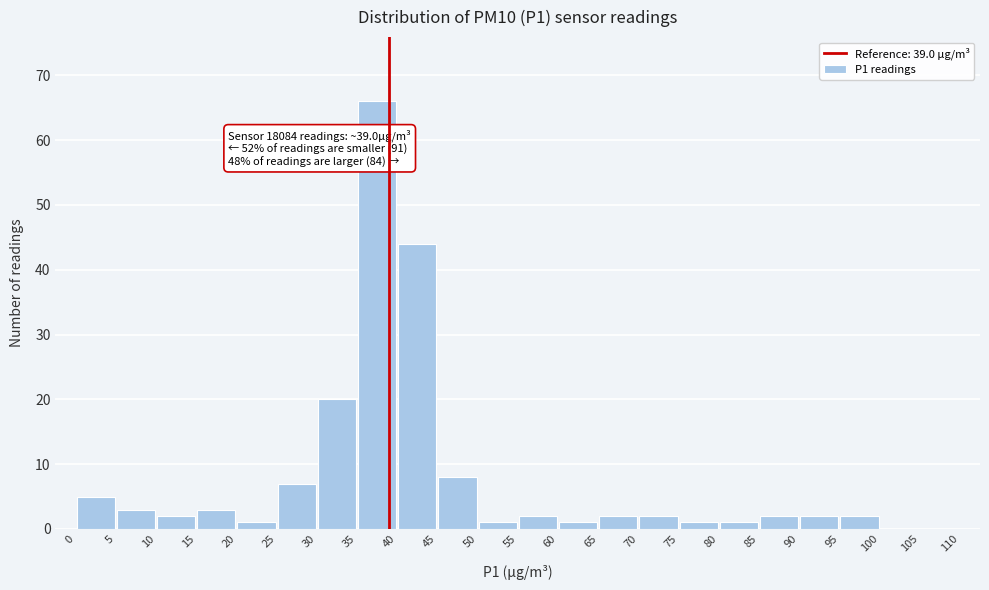

Which range on the x-axis has the tallest bar?

35 to 40